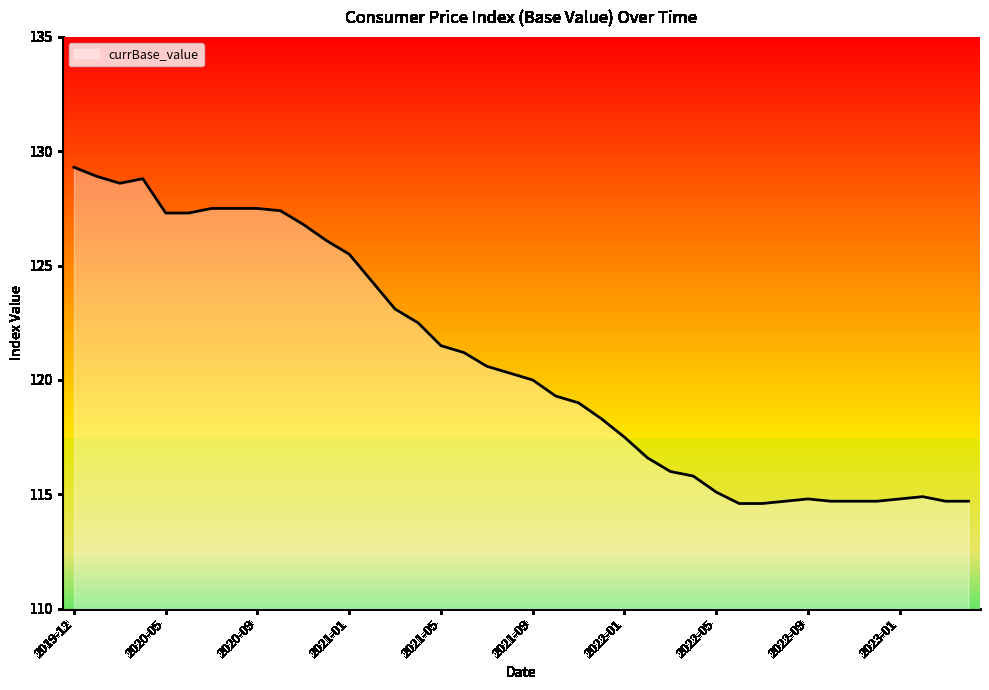

What is the greatest value displayed?

129.3